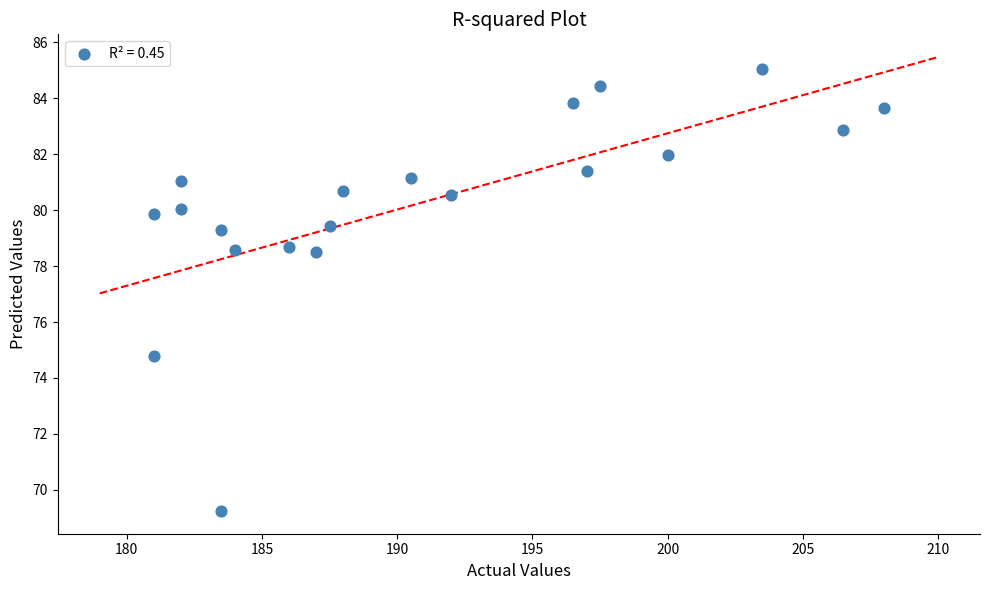

What is the range of Y values (max minus min)?

15.8